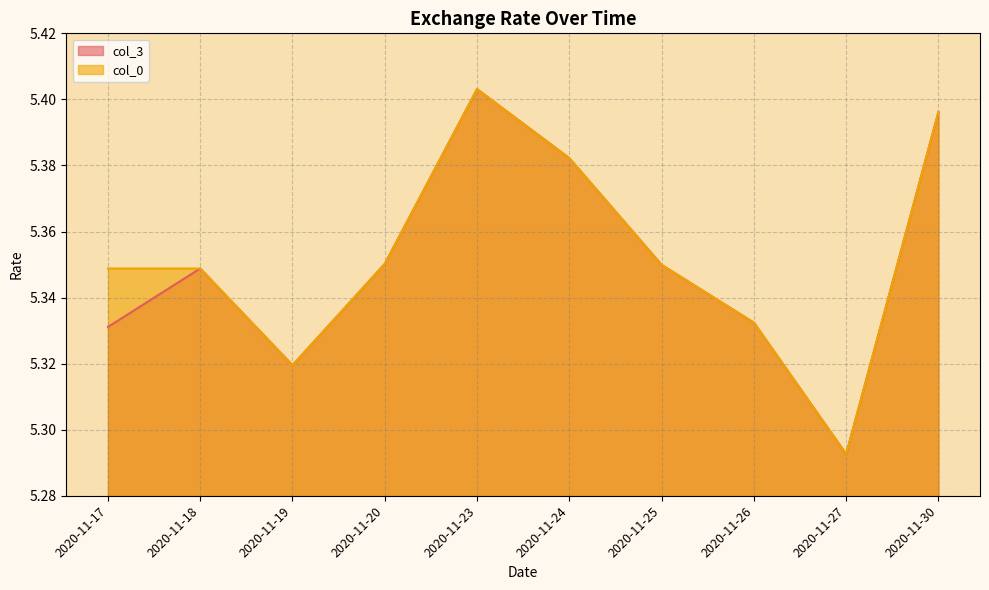

Where is the first local minimum for col_3?

2020-11-19